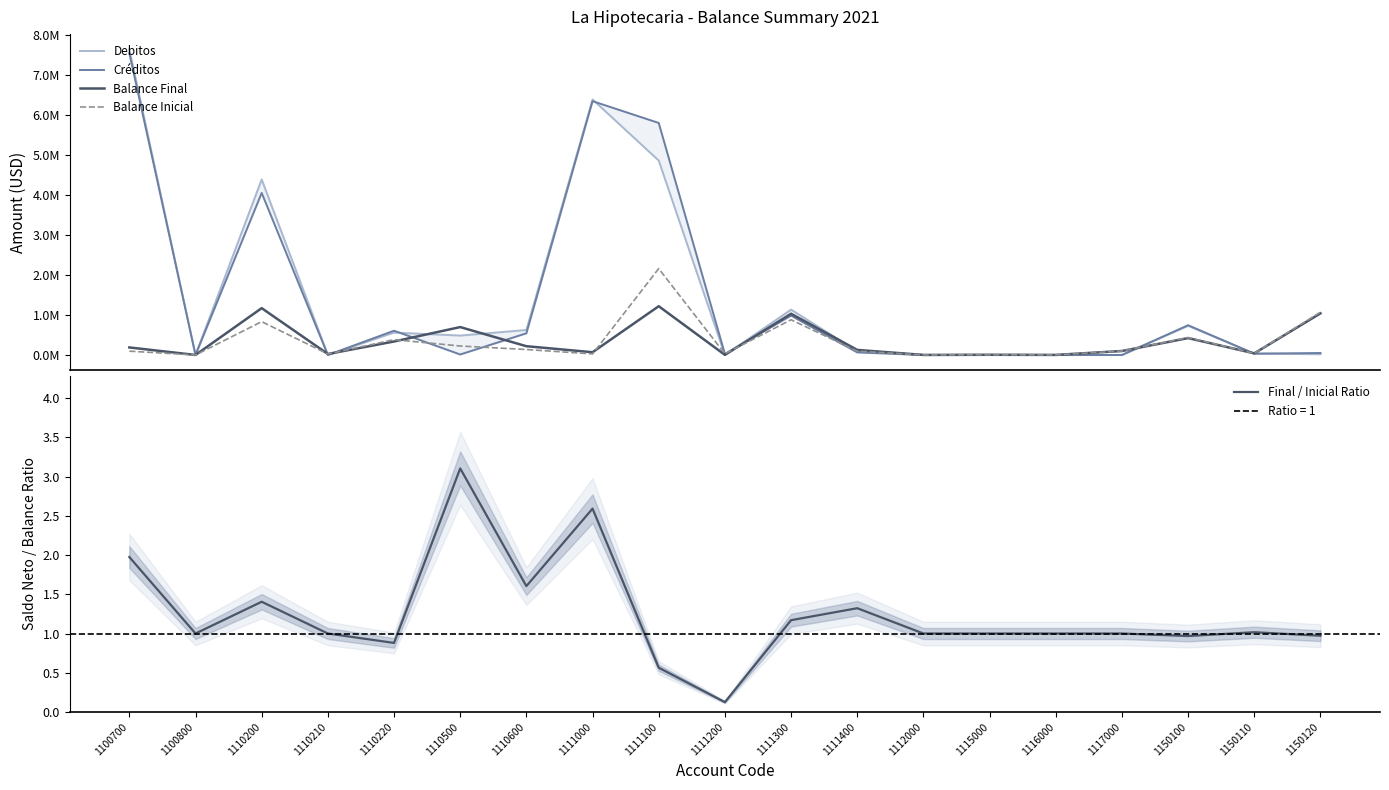

The Final / Inicial Ratio series shows 1.5 at 1150120. True or false?

False